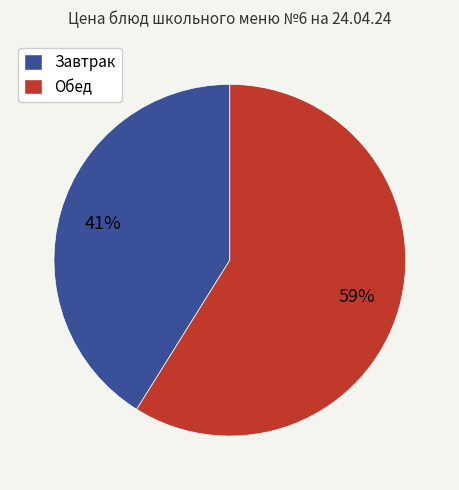

Do Завтрак and Обед together represent more than half of the pie?

Yes